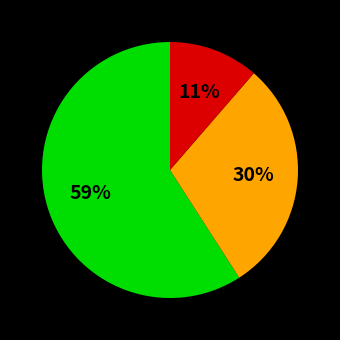

To the nearest percent, what is the average slice percentage?

33%